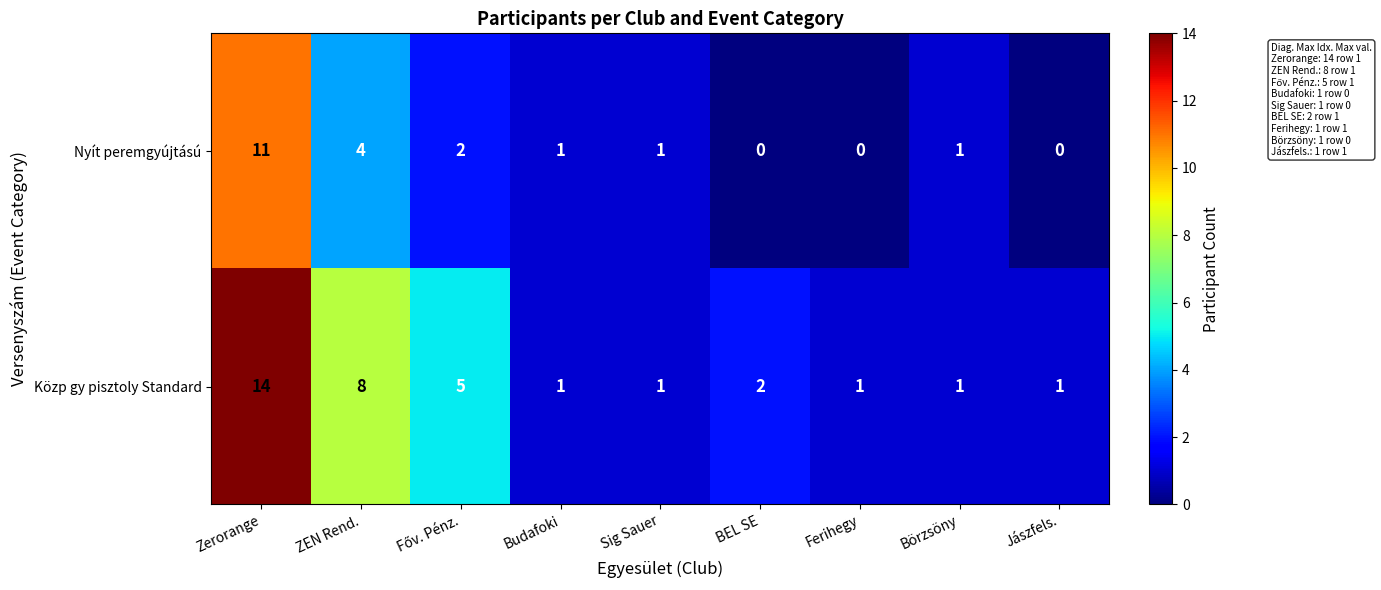

Which series has the largest range (max minus min)?

Közp gy pisztoly Standard